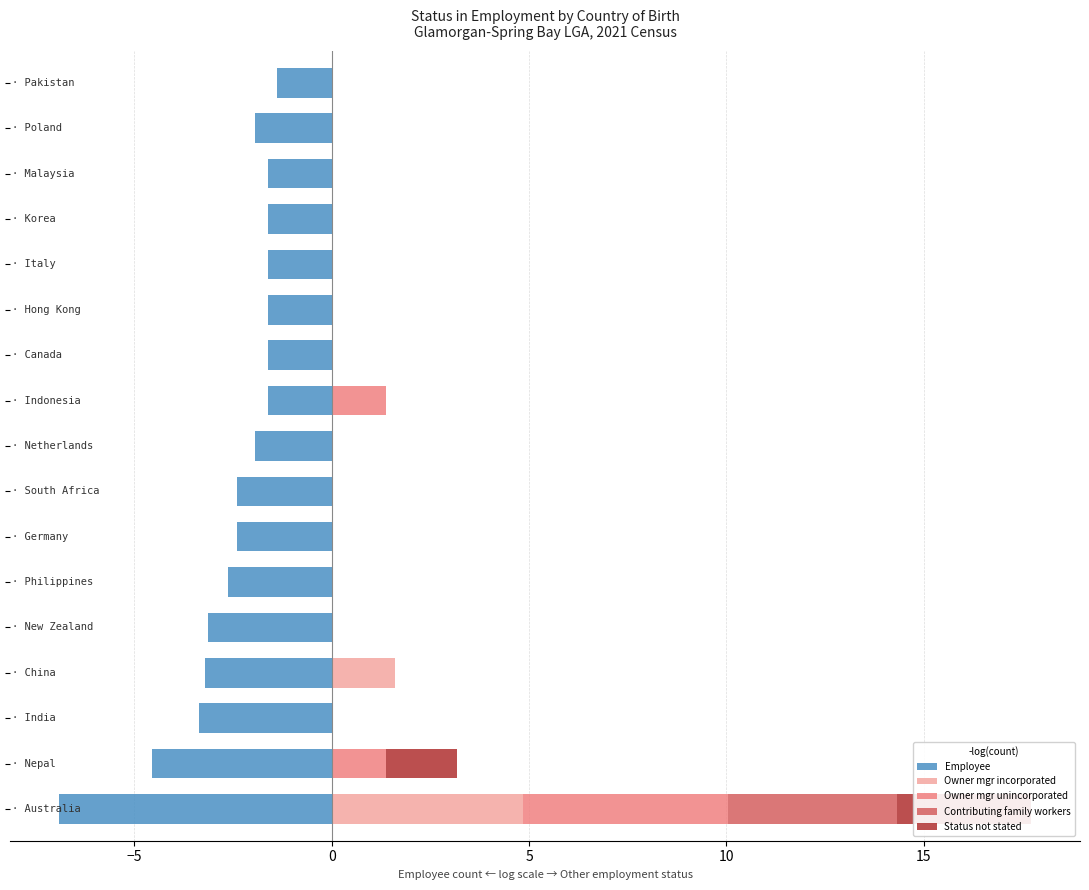

What is the minimum value for Employee?

-6.9